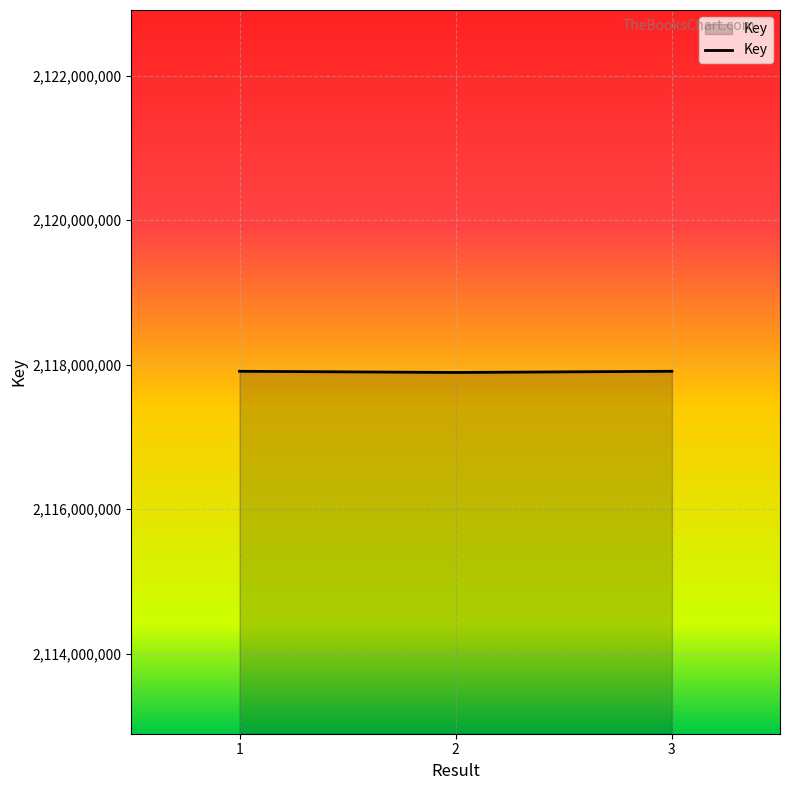

What is the sum of the values at 3 and 1?

4235820219